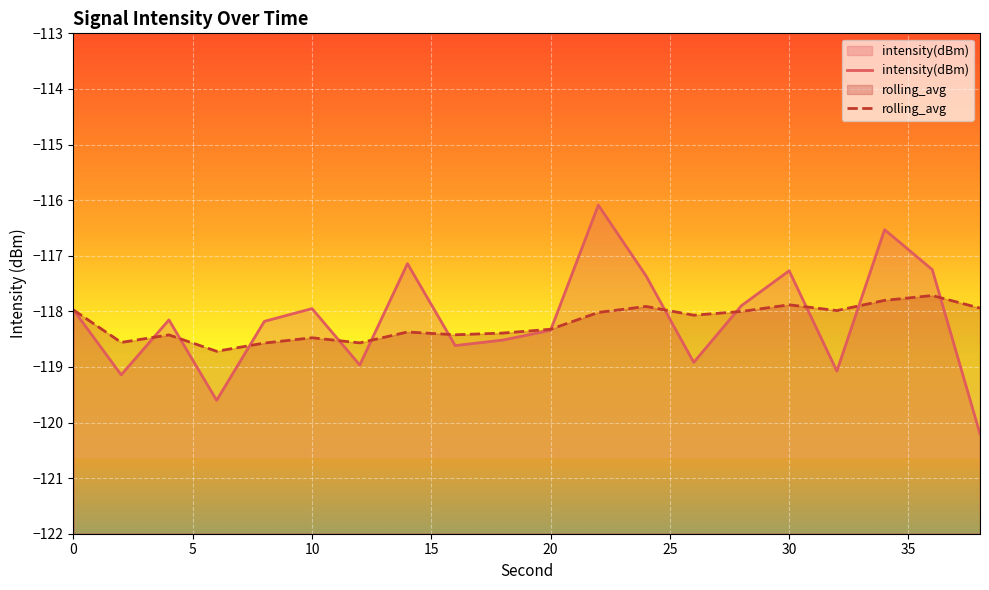

True or false: rolling_avg has a value of -118.5 at 10.

True